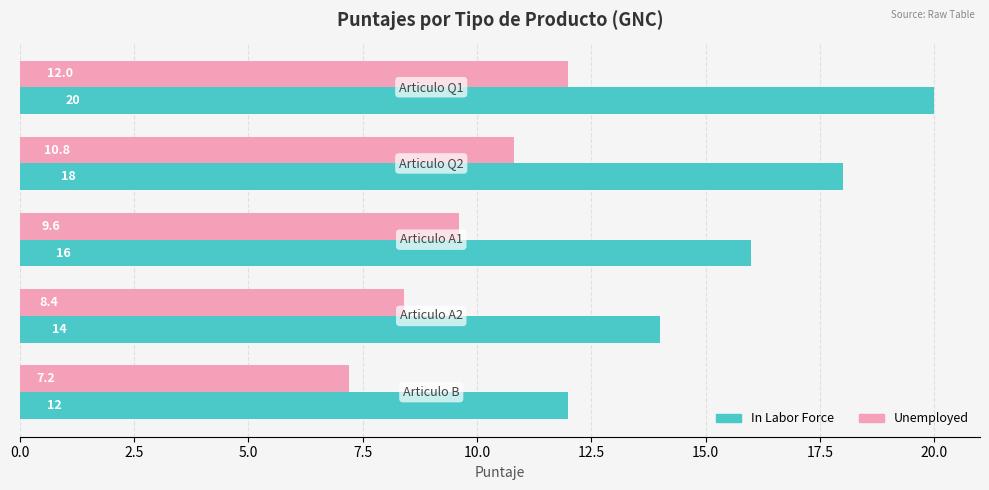

List the series in order of their overall mean, lowest first.

Unemployed, In Labor Force